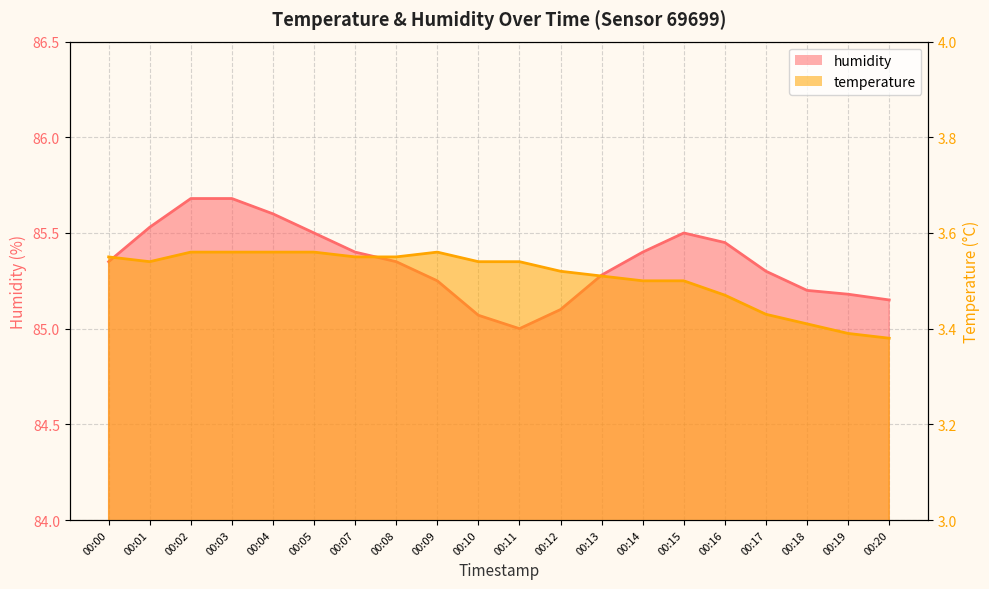

Which has a higher value, 00:07 or 00:19?

00:07